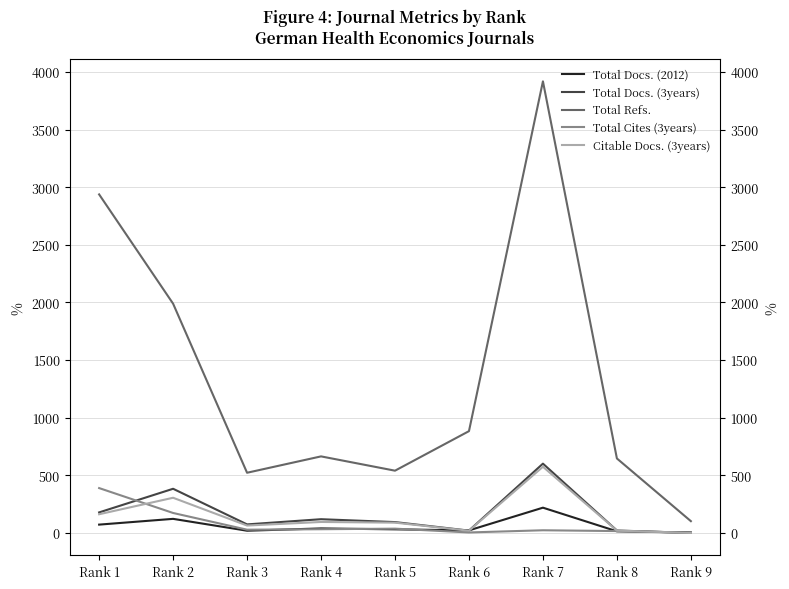

What is the sum of the Citable Docs. (3years) values at Rank 7 and Rank 4?

669